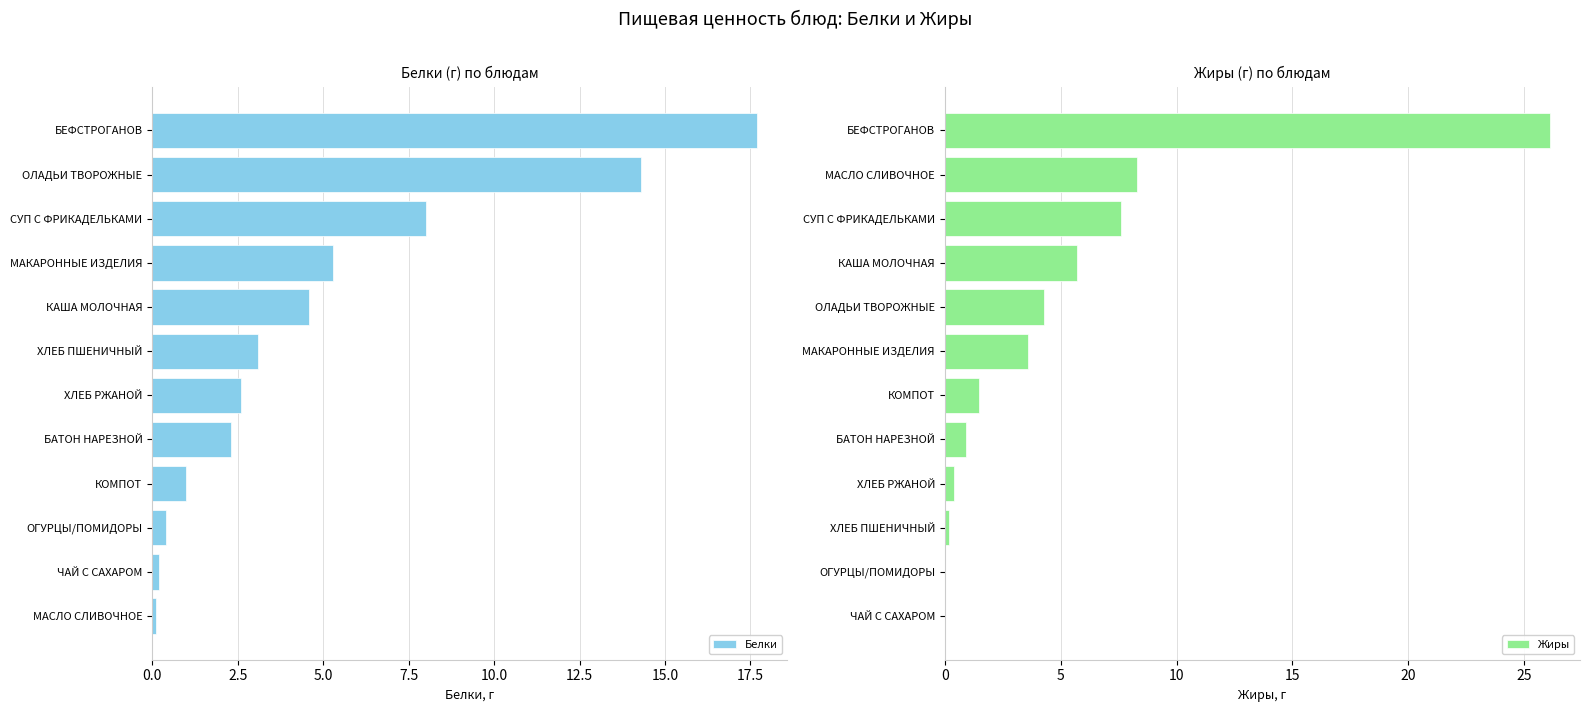

What value does the Белки series have at КАША МОЛОЧНАЯ?

4.6